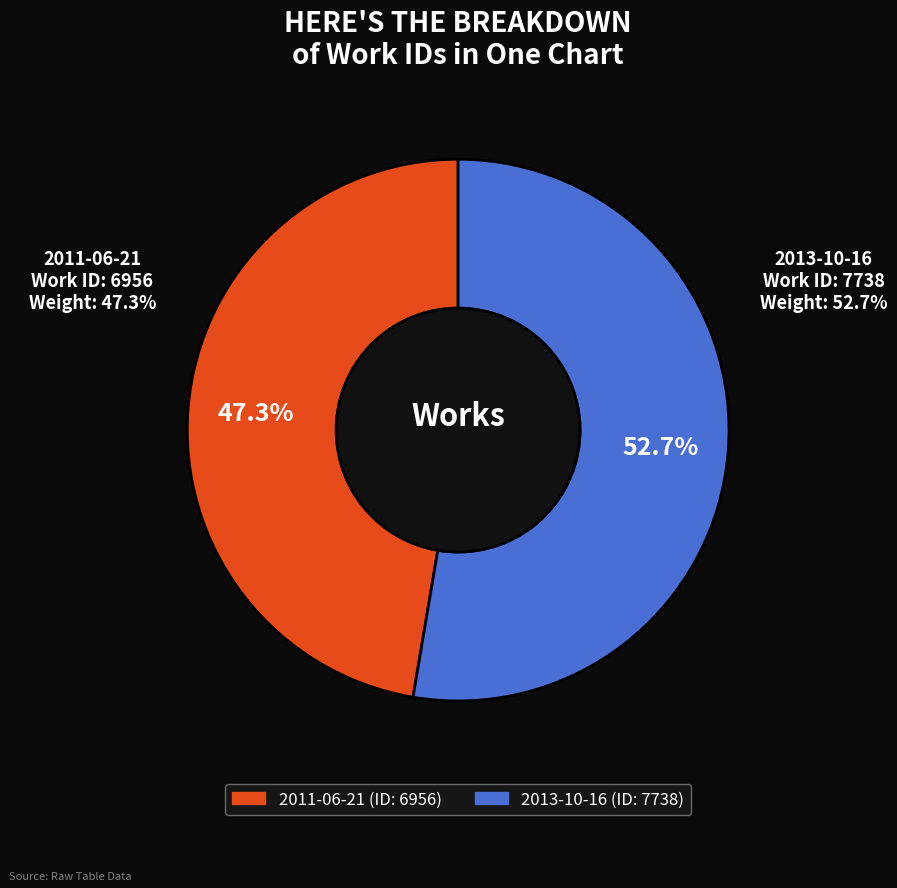

Does any single category account for the majority?

Yes